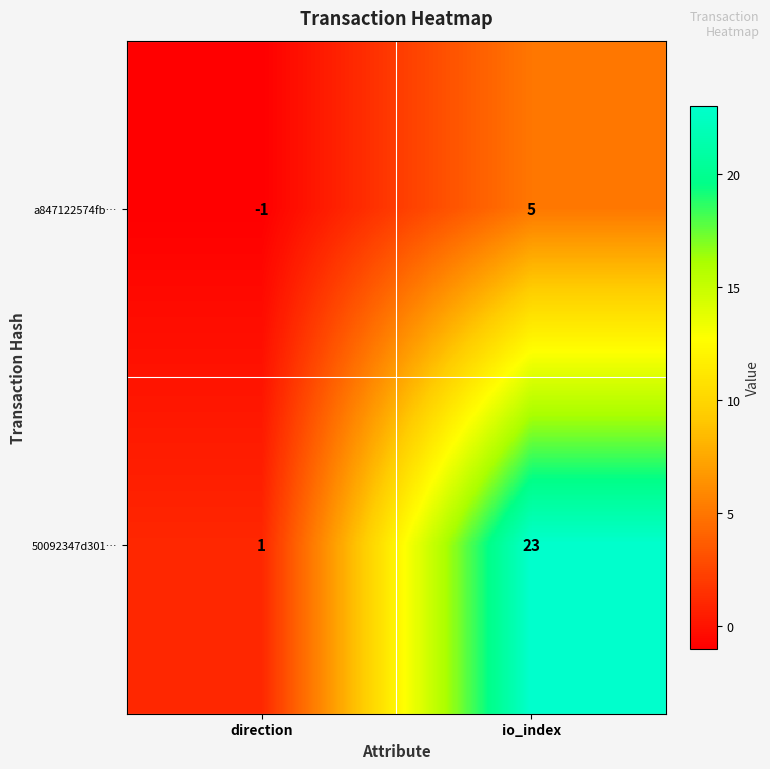

What is the difference between the 50092347d301… values at direction and io_index?

22